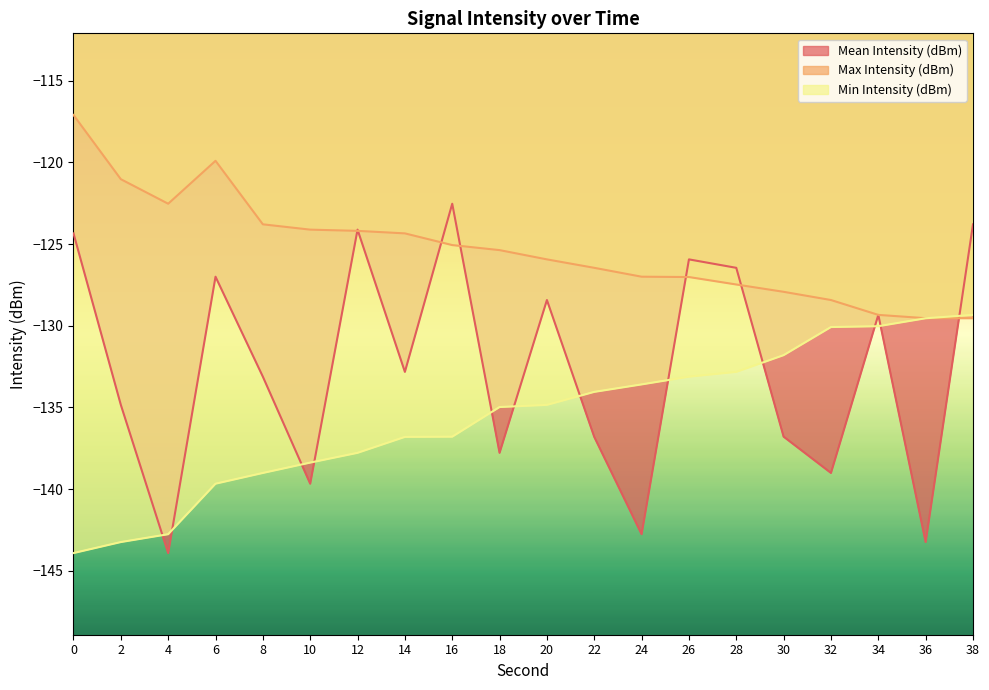

What is the value of the Max Intensity (dBm) point at the 20th from the left?

-129.5